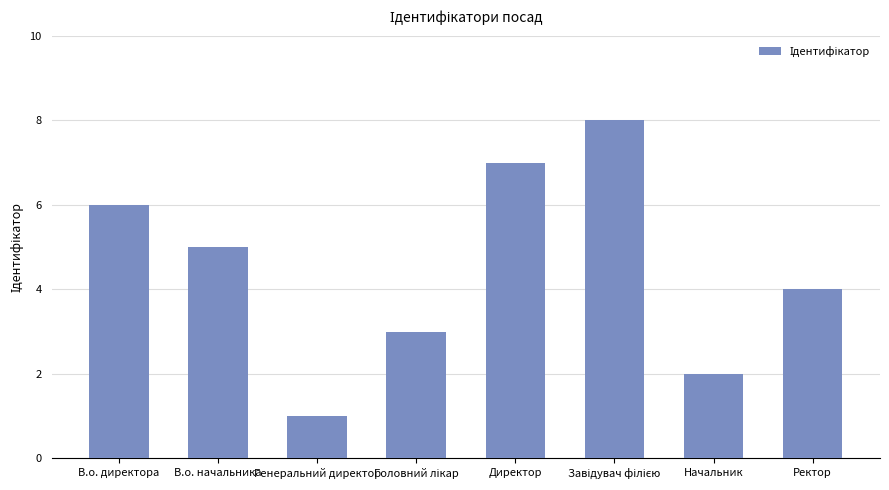

How many bars are there in total?

8